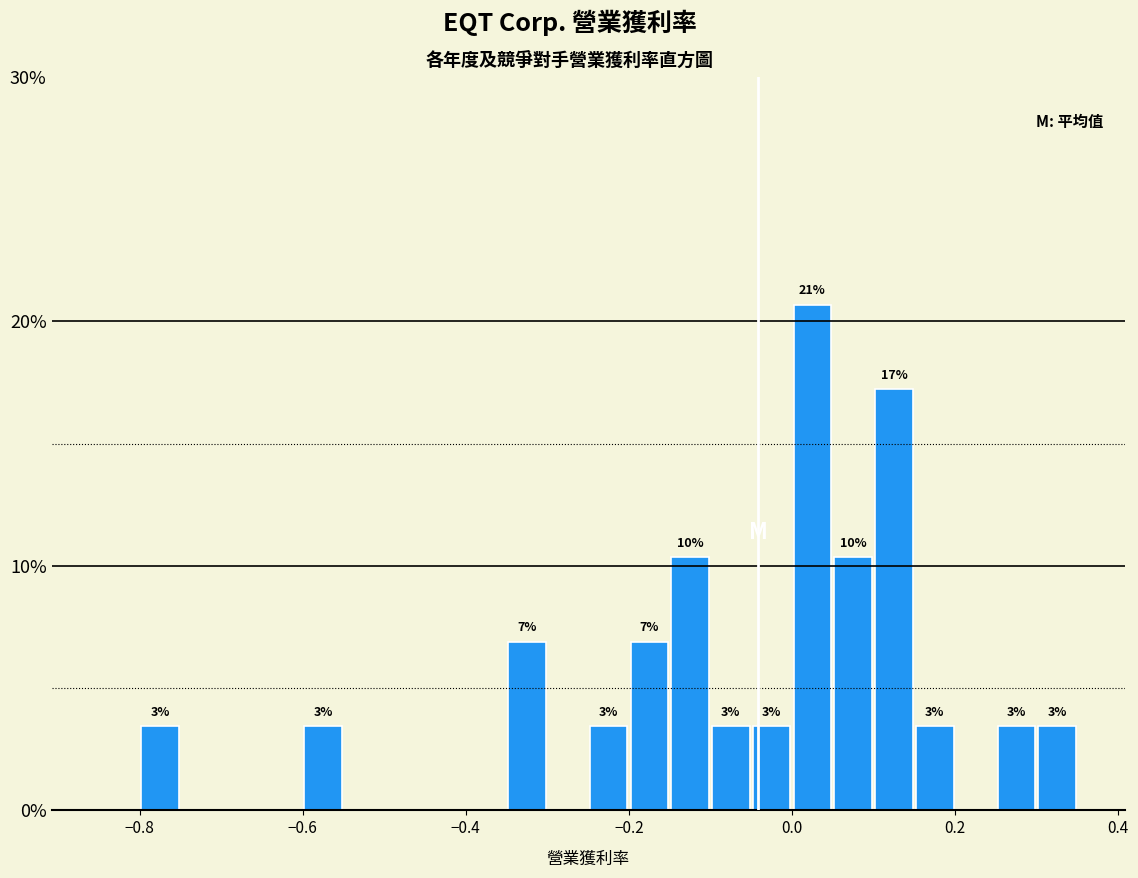

Around what value on the x-axis is the tallest bar? Give the approximate position of its centre, as read against the axis.

0.02